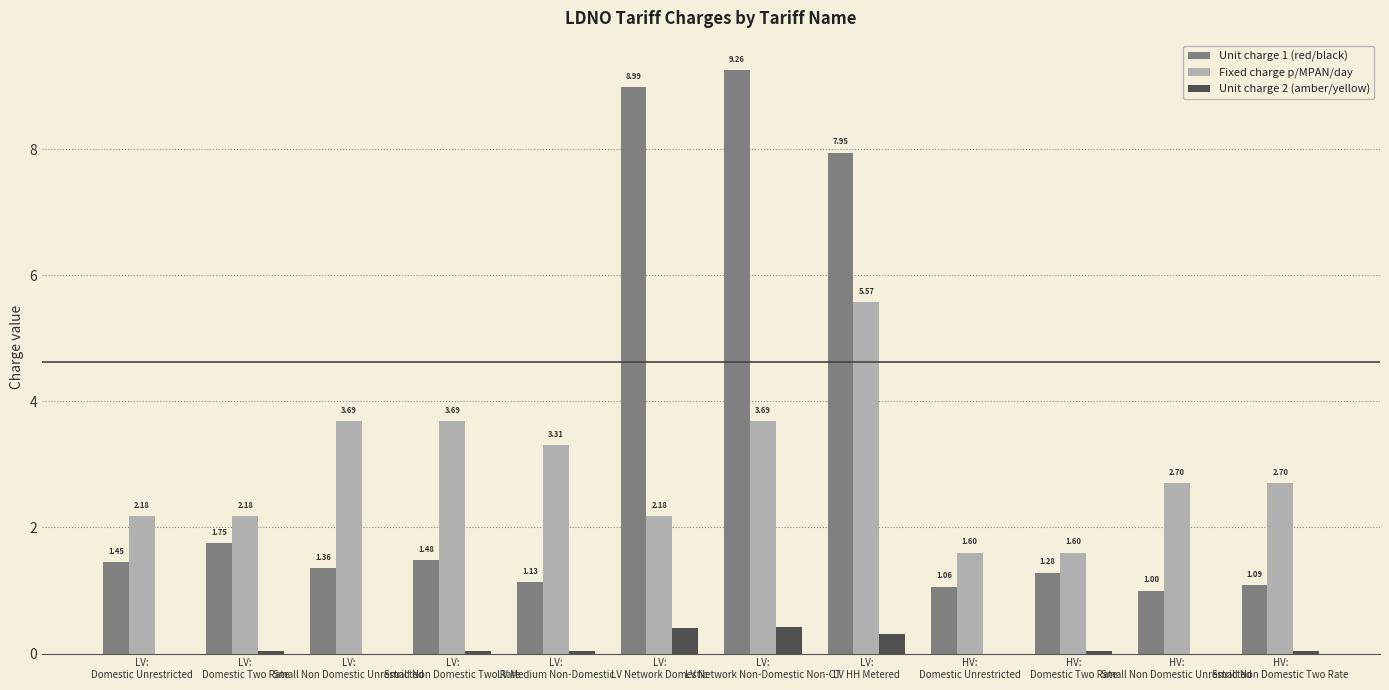

What are all the series names shown in the legend?

Unit charge 1 (red/black), Fixed charge p/MPAN/day, Unit charge 2 (amber/yellow)